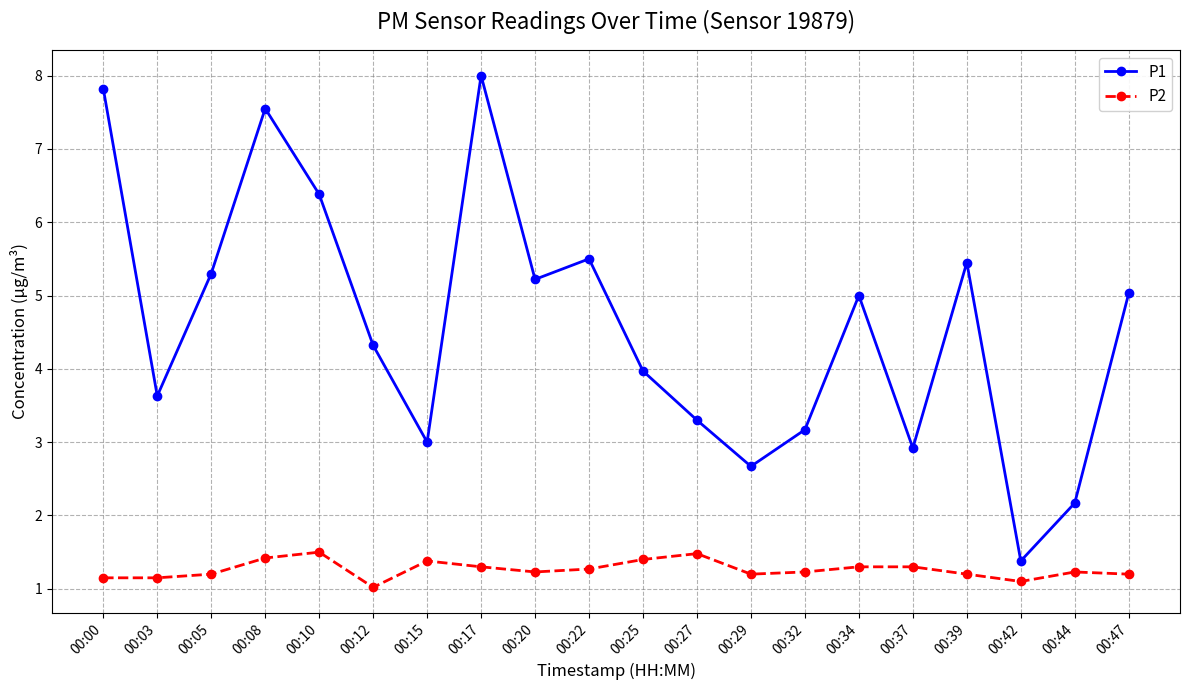

Which series has the widest spread of values?

P1